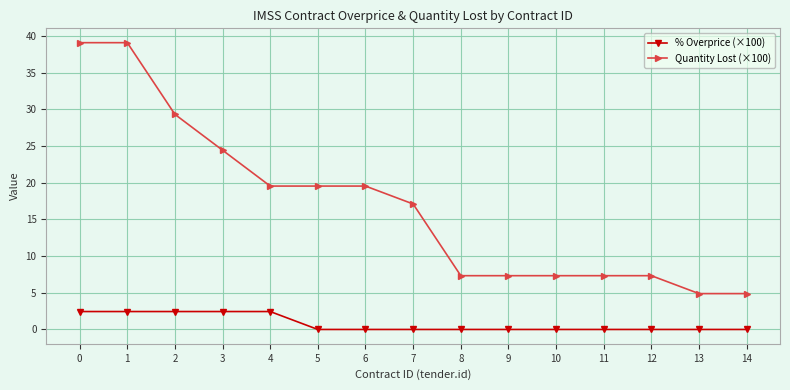

The Quantity Lost (×100) series shows 15.4 at 1. True or false?

False